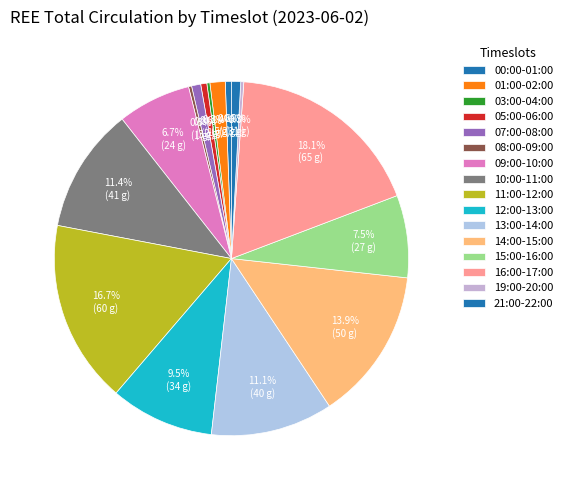

Which category has the biggest portion of the pie?

16:00-17:00